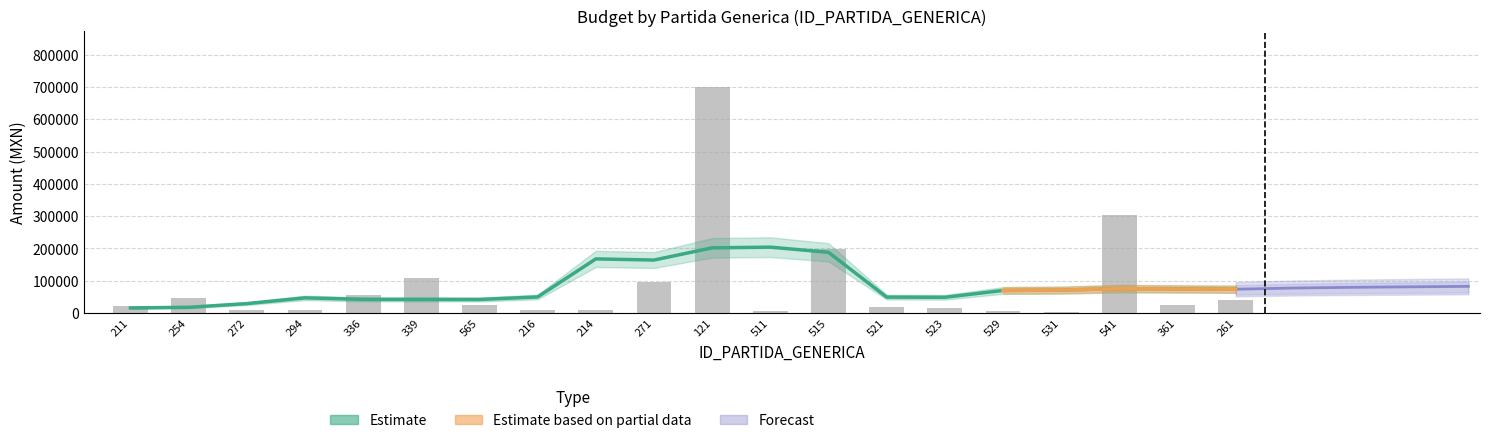

What is the difference between the DEVENGADO values at 261 and 361?

13640.0